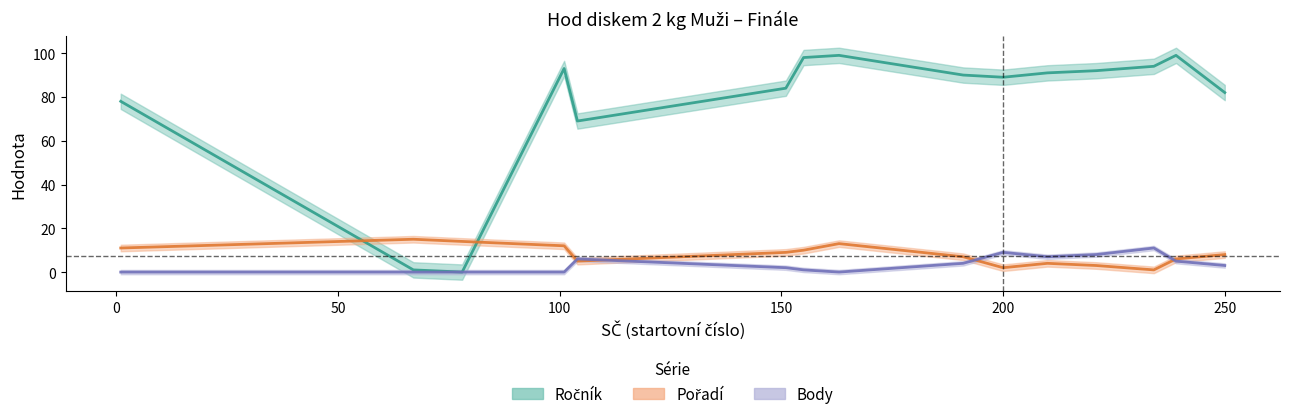

At how many categories does at least one series exceed 75?

12